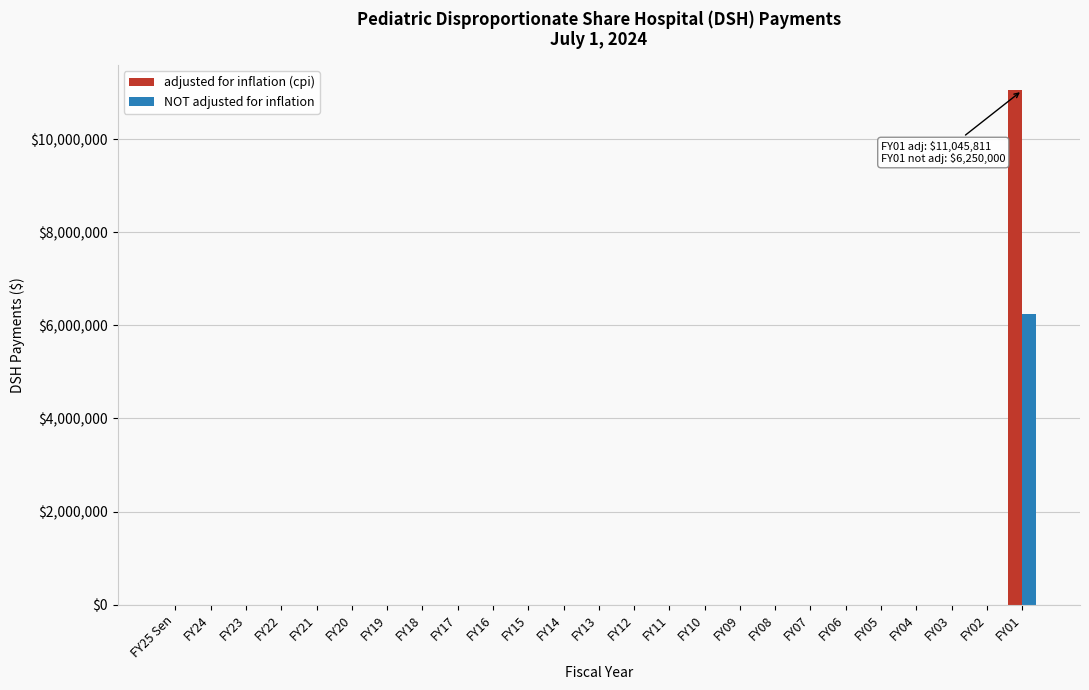

What is the highest value of the NOT adjusted for inflation series?

6250000